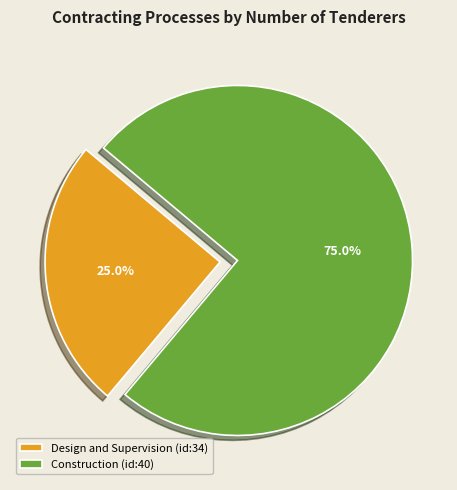

Which has a higher value, Construction (id:40) or Design and Supervision (id:34)?

Construction (id:40)